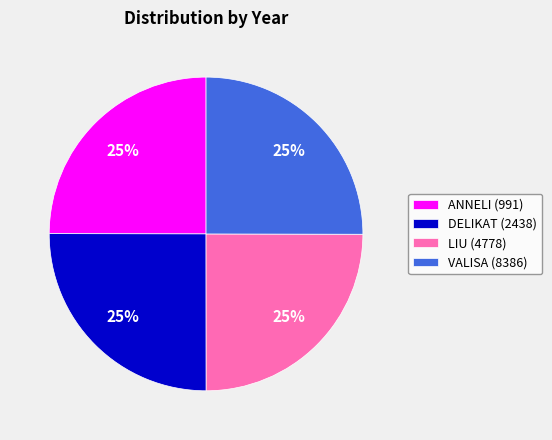

Approximately how many times larger is the value at ANNELI (991) compared to VALISA (8386)?

1.0